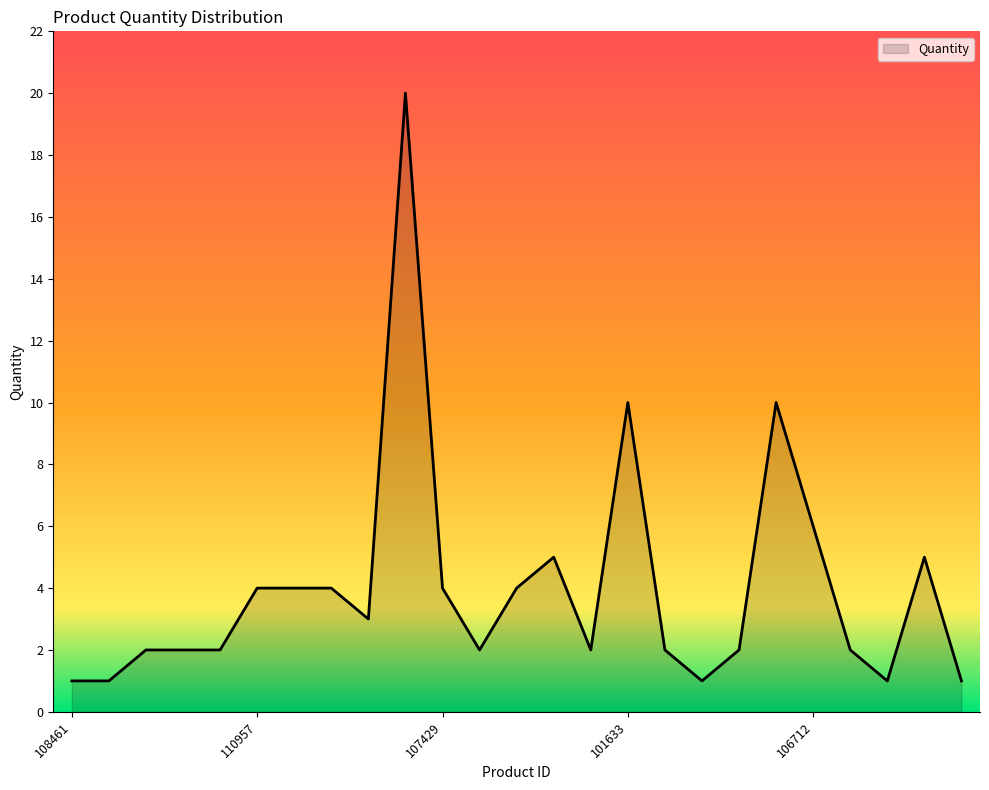

Reading left to right, list all the values displayed in this chart.

1	1	2	2	2	4	4	4	3	20	4	2	4	5	2	10	2	1	2	10	6	2	1	5	1